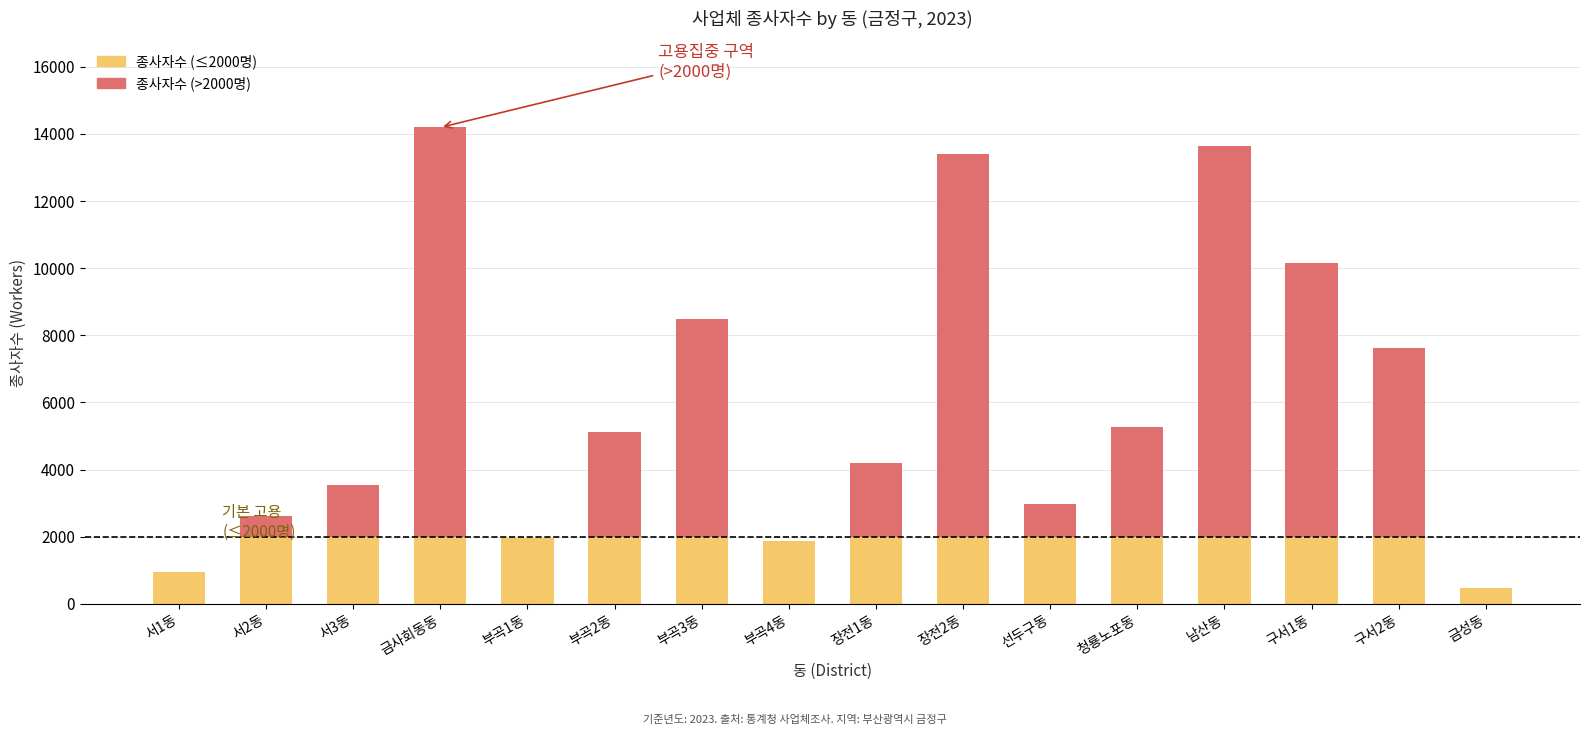

Count the number of categories in the chart.

16